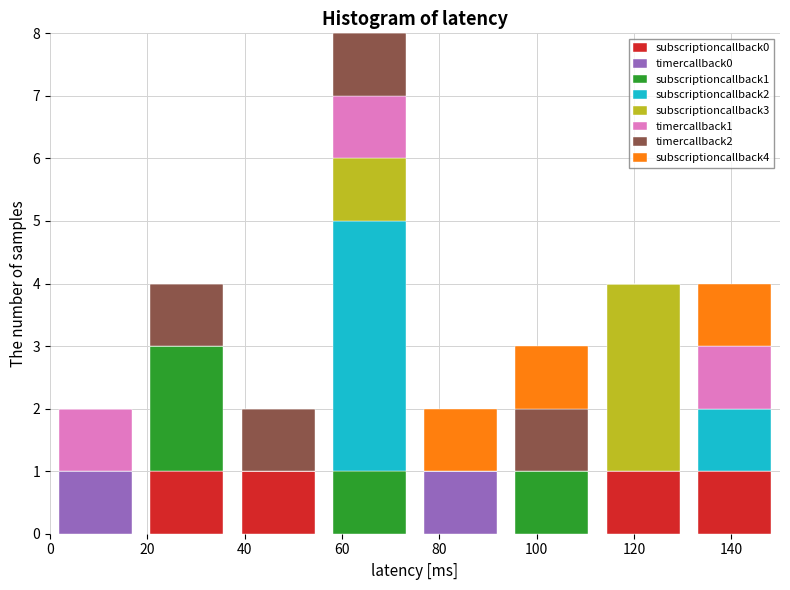

Reading left to right, transcribe this chart: for each stacked bar, give the range it covers on the x-axis and its total height. Neither the bar edges nor the heights are printed on the chart, so give them approximately, as read against the axes.

0 to 18: 2
18 to 38: 4
38 to 56: 2
56 to 76: 8
76 to 94: 2
94 to 112: 3
112 to 132: 4
132 to 150: 4